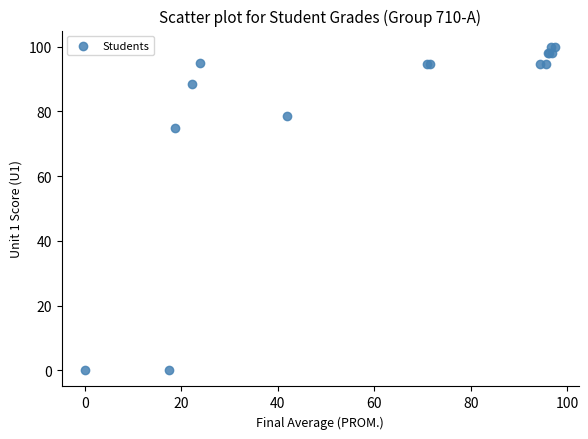

What Y value in the scatter plot is closest to 50?

75.0